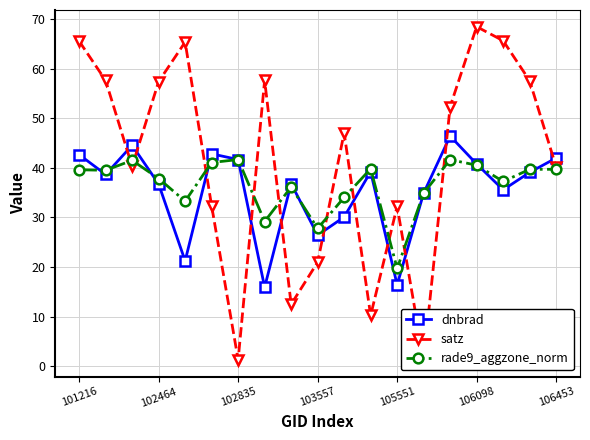

In dnbrad, how many points are higher than both neighbors (excluding endpoints)?

5